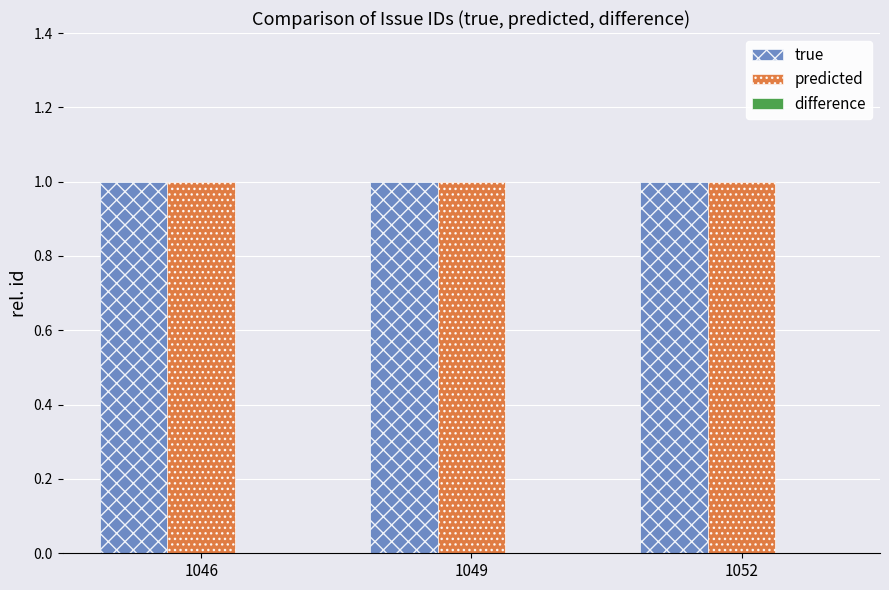

Rank the categories by predicted value from lowest to highest.

1046, 1049, 1052